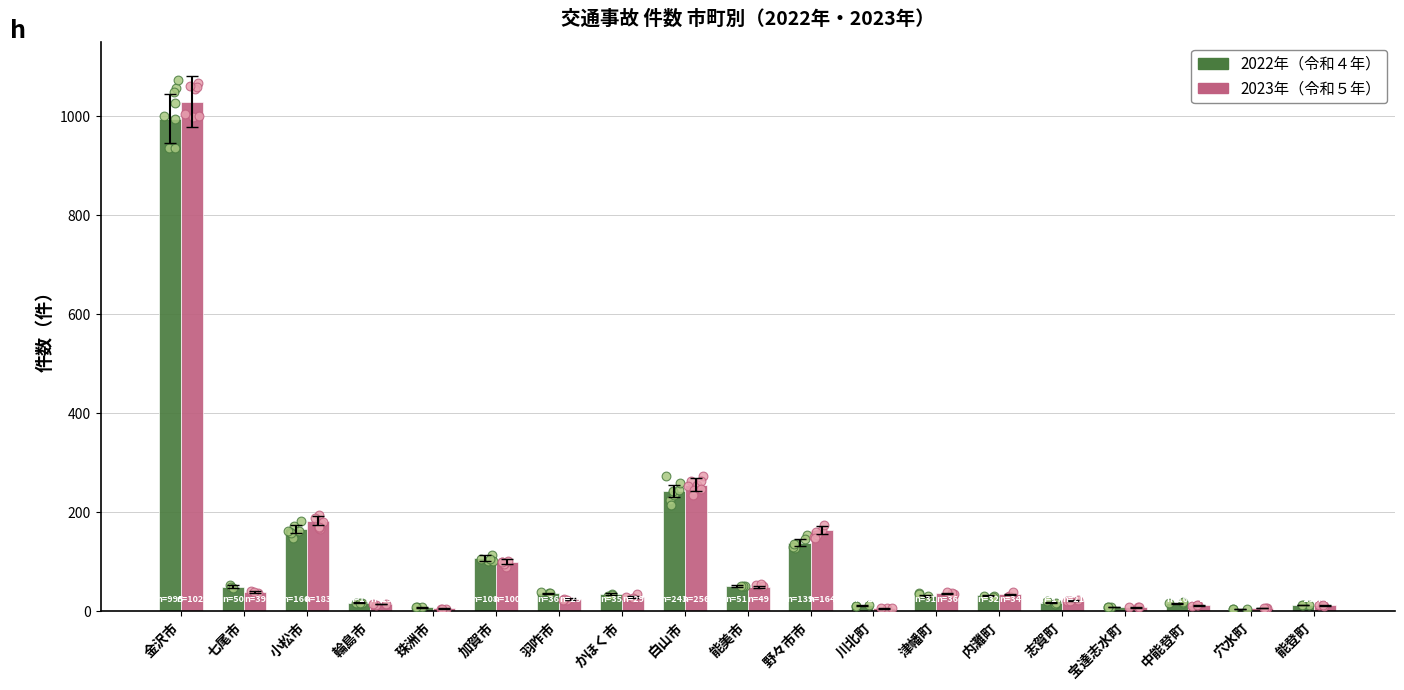

Is the value of 2023年 at 野々市市 greater than the value of 2022年 at 白山市?

No